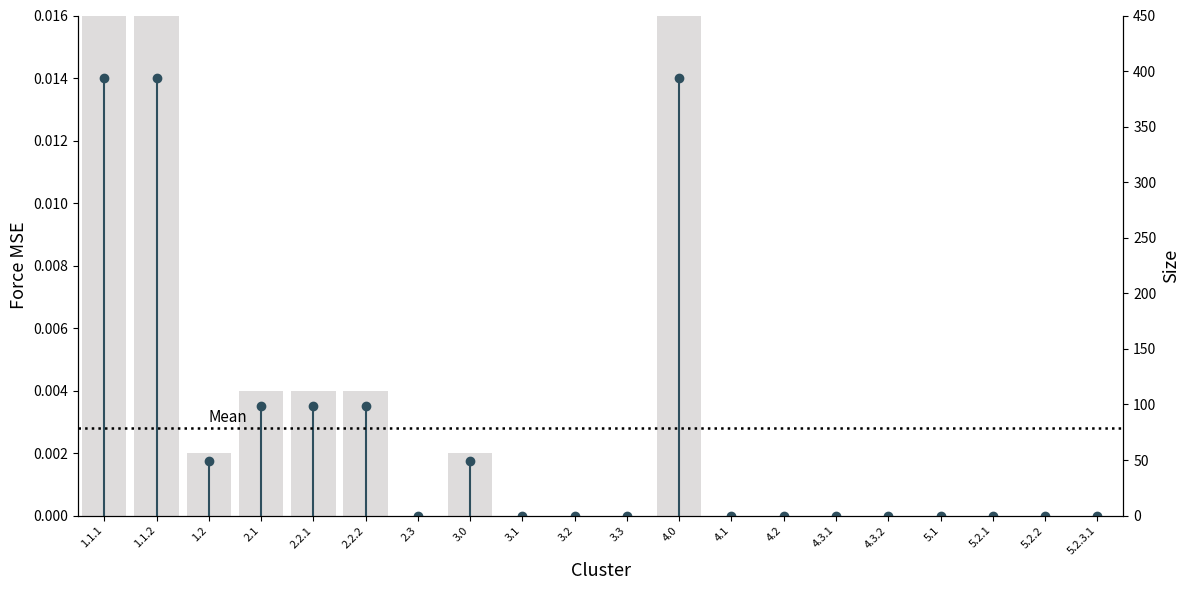

What position from the right is 5.2.2?

11